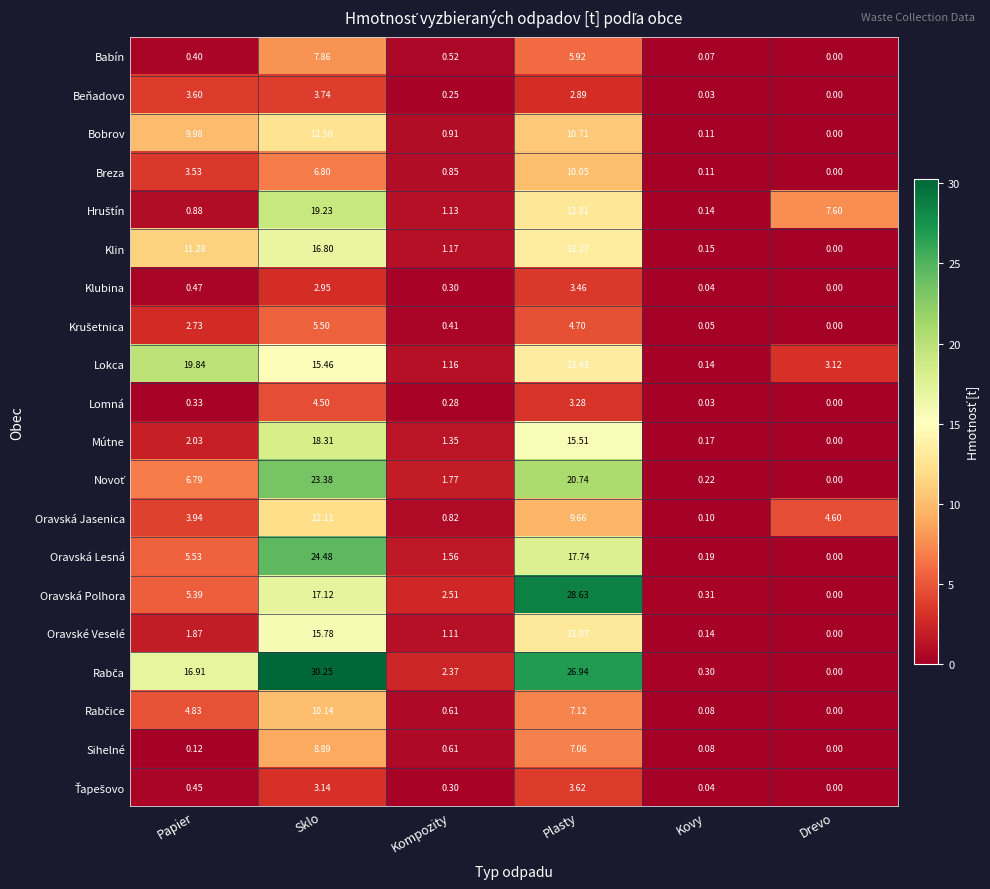

What is the total value across all series at Sklo?

258.9